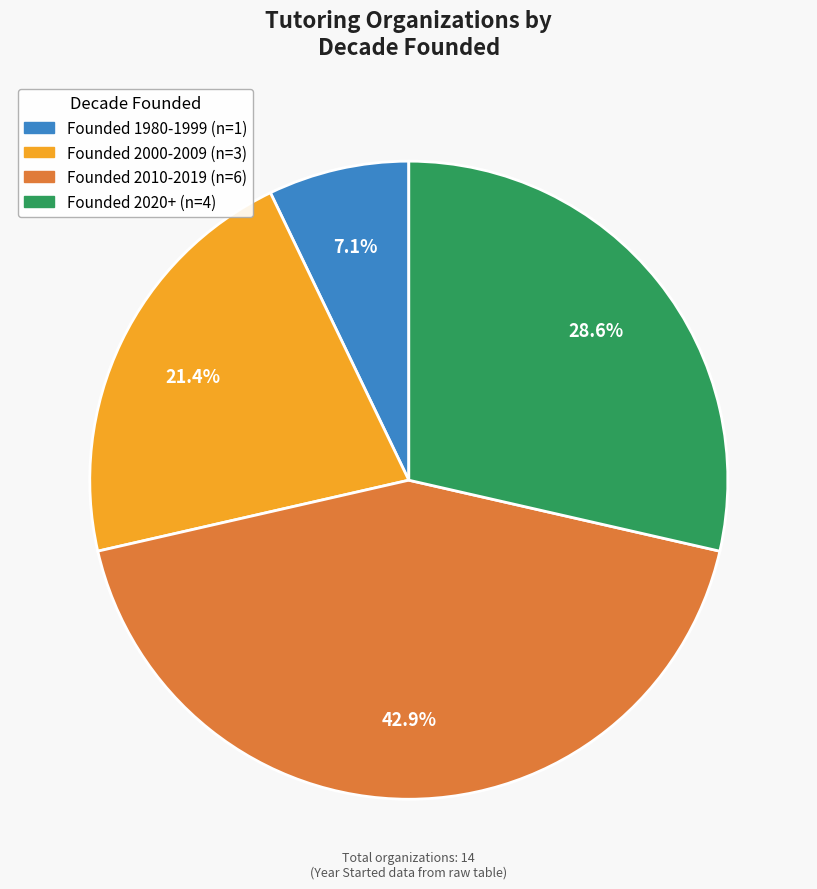

Does any single category account for the majority?

No